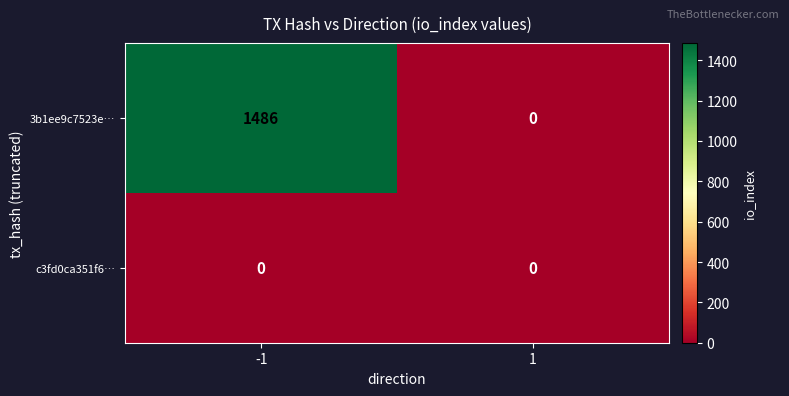

What is the spread (max minus min) of values at -1?

1486